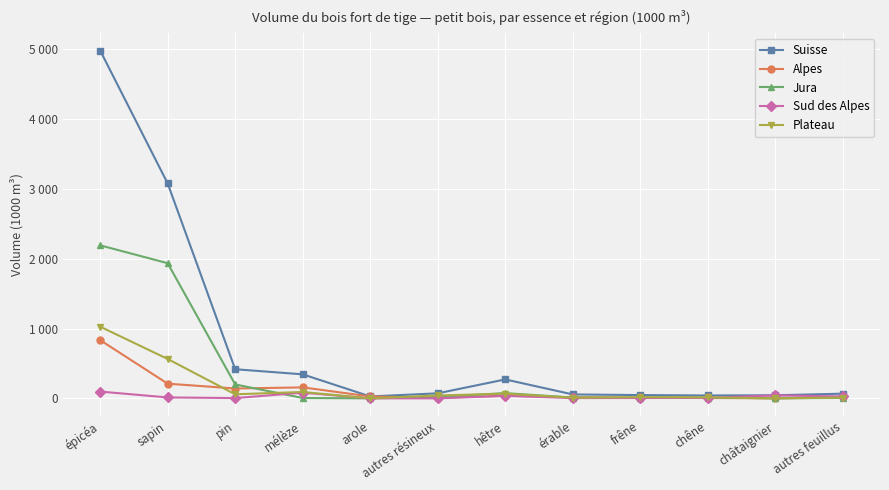

Is the value of Alpes at sapin greater than the value of Jura at érable?

Yes